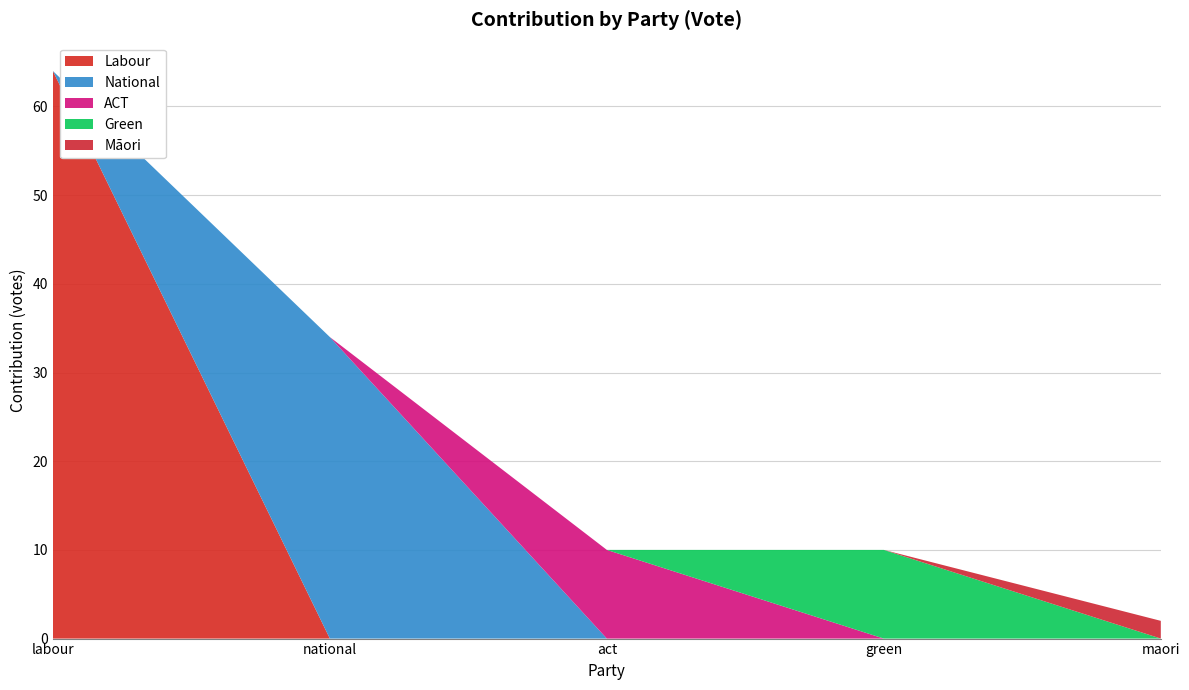

Reading left to right, extract all data points from this chart.

Labour: 64	0	0	0	0
National: 0	34	0	0	0
ACT: 0	0	10	0	0
Green: 0	0	0	10	0
Maori: 0	0	0	0	2